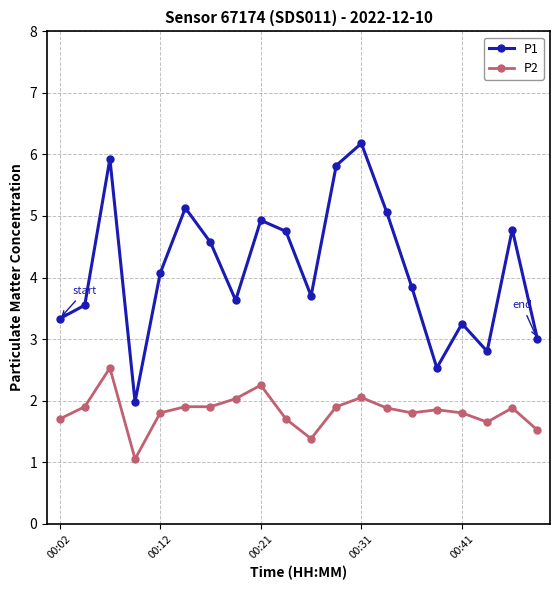

What is the minimum value for P1?

2.0